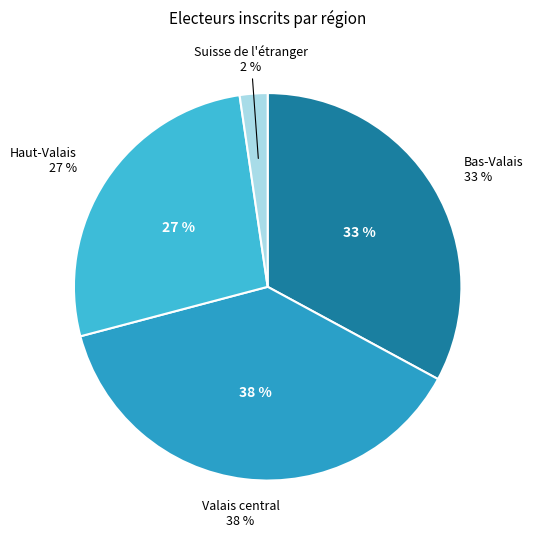

What percentage is the Haut-Valais slice, to the nearest percent?

27%